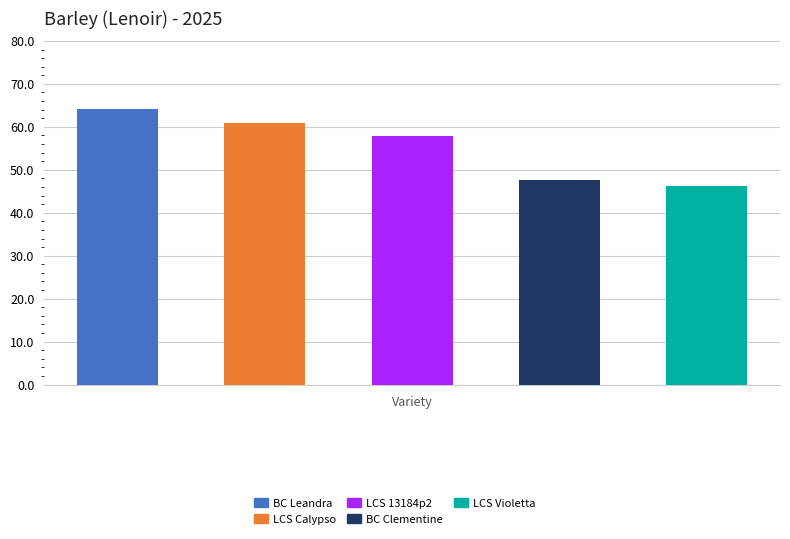

Reading left to right, list all the values displayed in this chart.

64.1	60.9	58.0	47.6	46.1